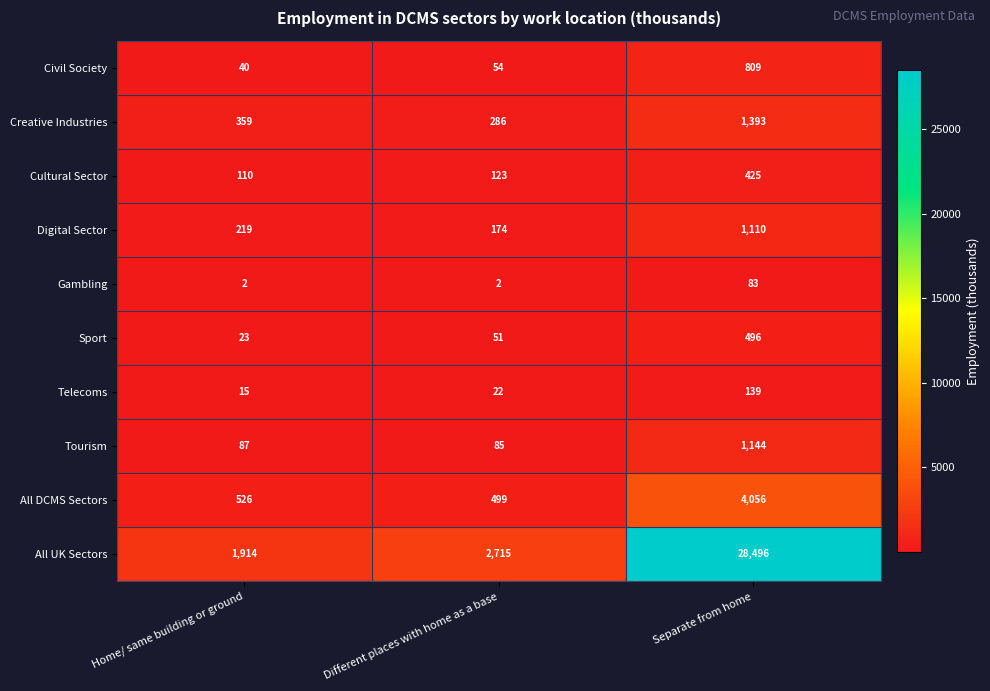

How many data points does each series have?

3